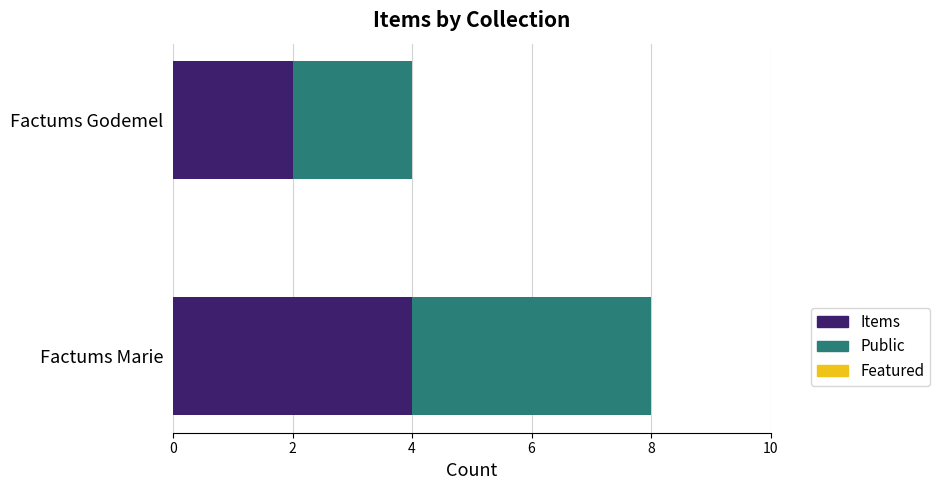

Count the number of categories in the chart.

2